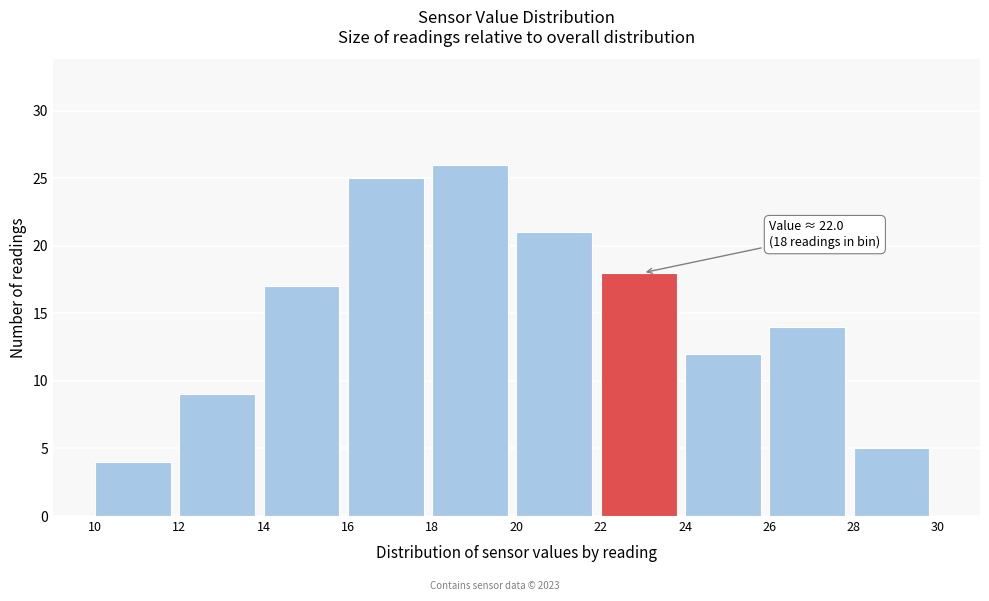

Over which range of the x-axis is the bar tallest?

18 to 20